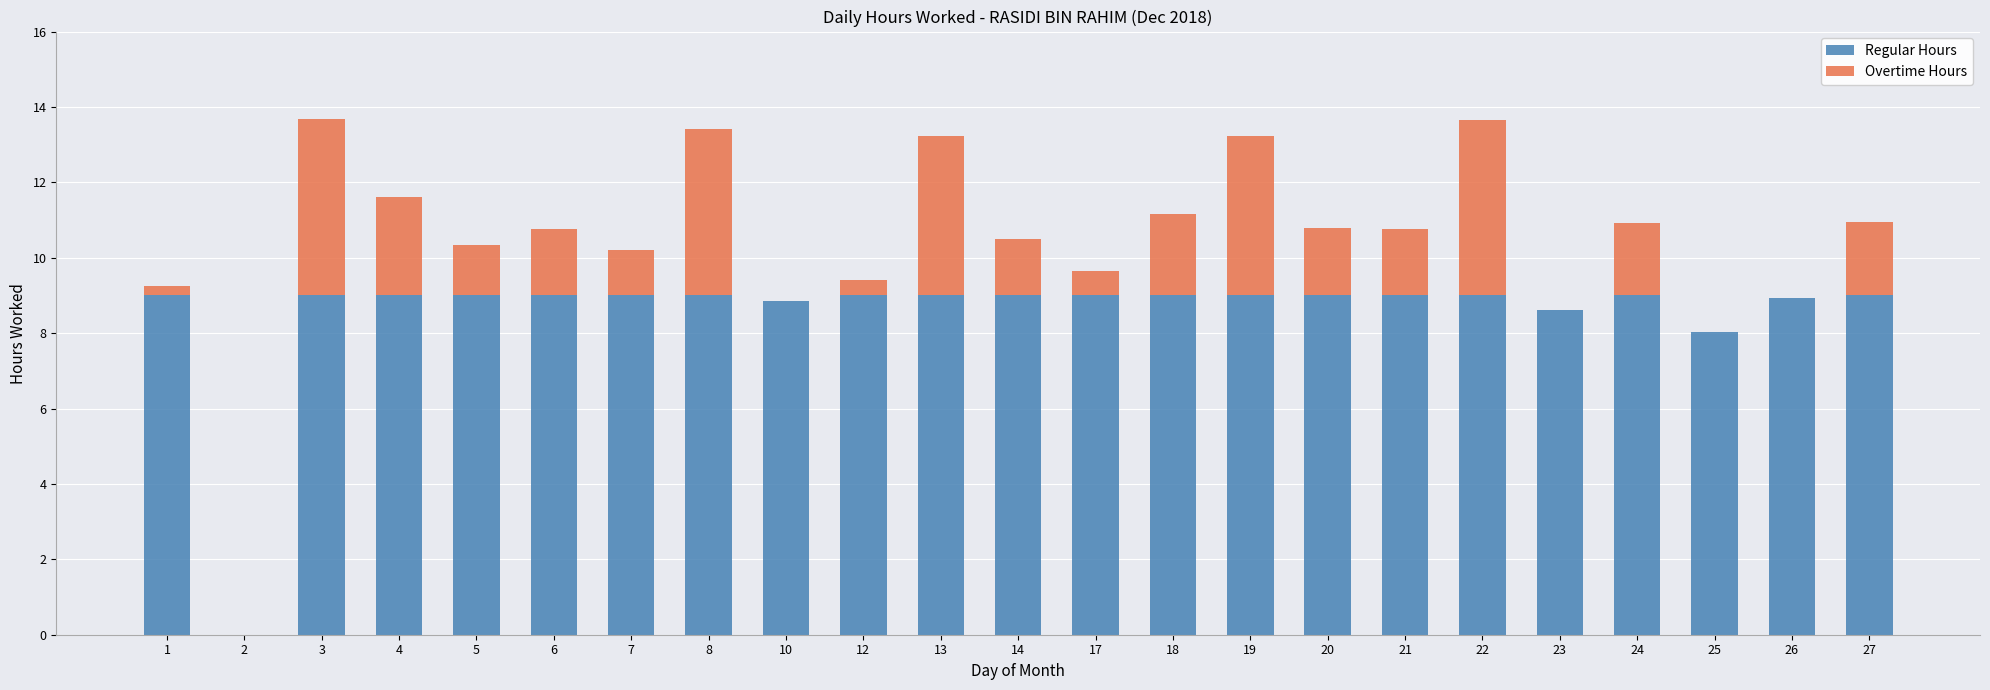

Is it true that Regular Hours equals 15.8 at 24?

False